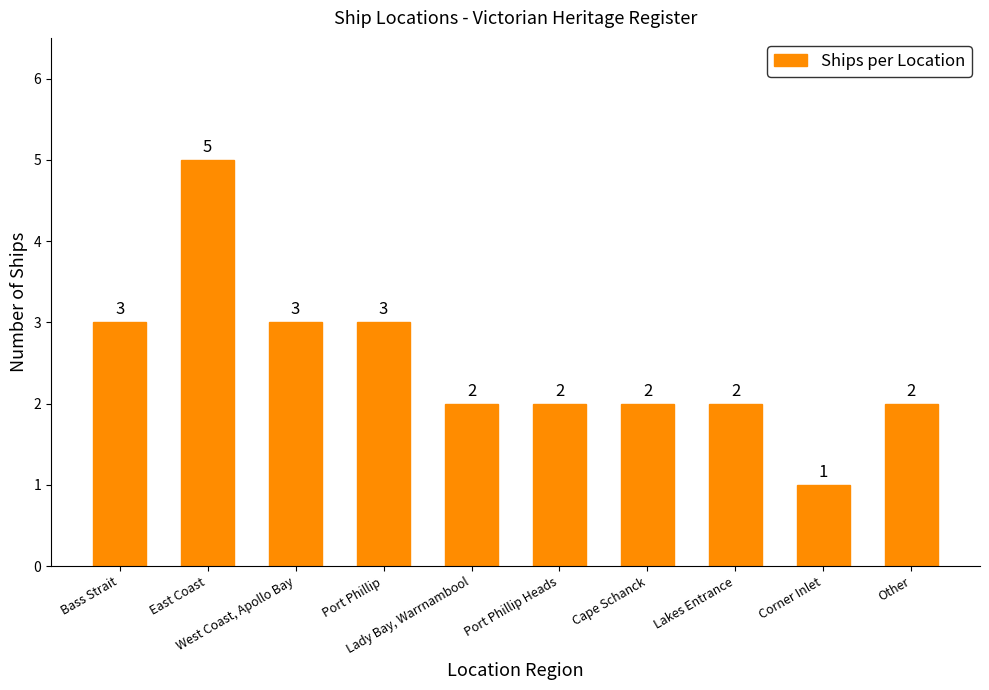

Reading left to right, list all the values displayed in this chart.

3	5	3	3	2	2	2	2	1	2